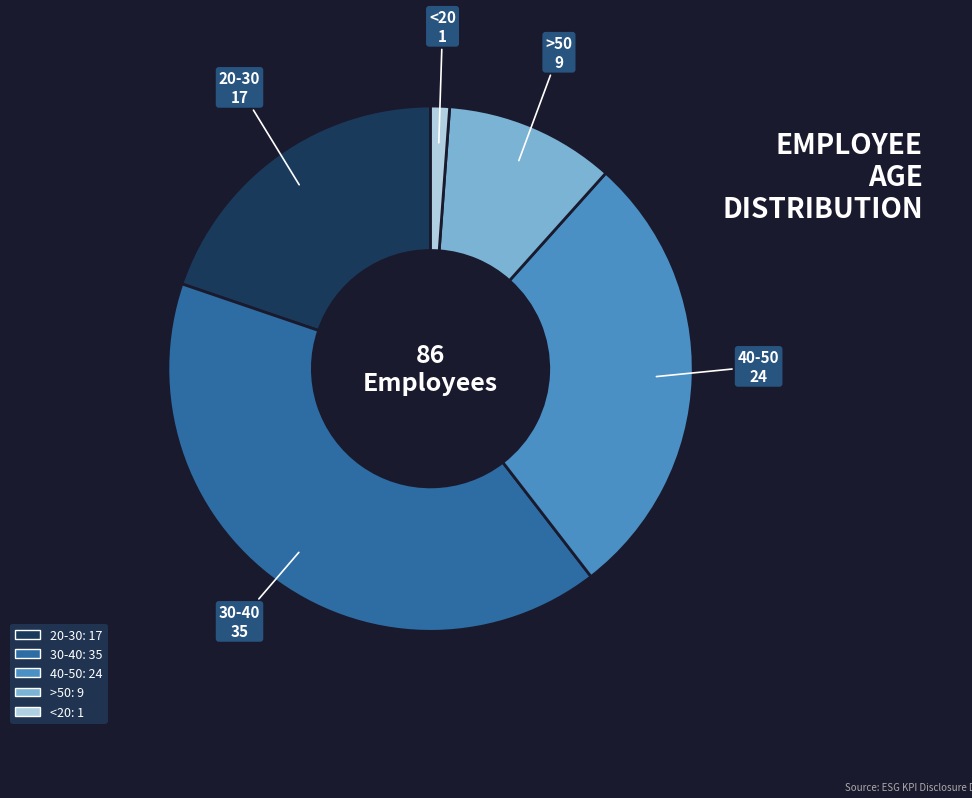

Is there any slice that represents more than half of the pie?

No